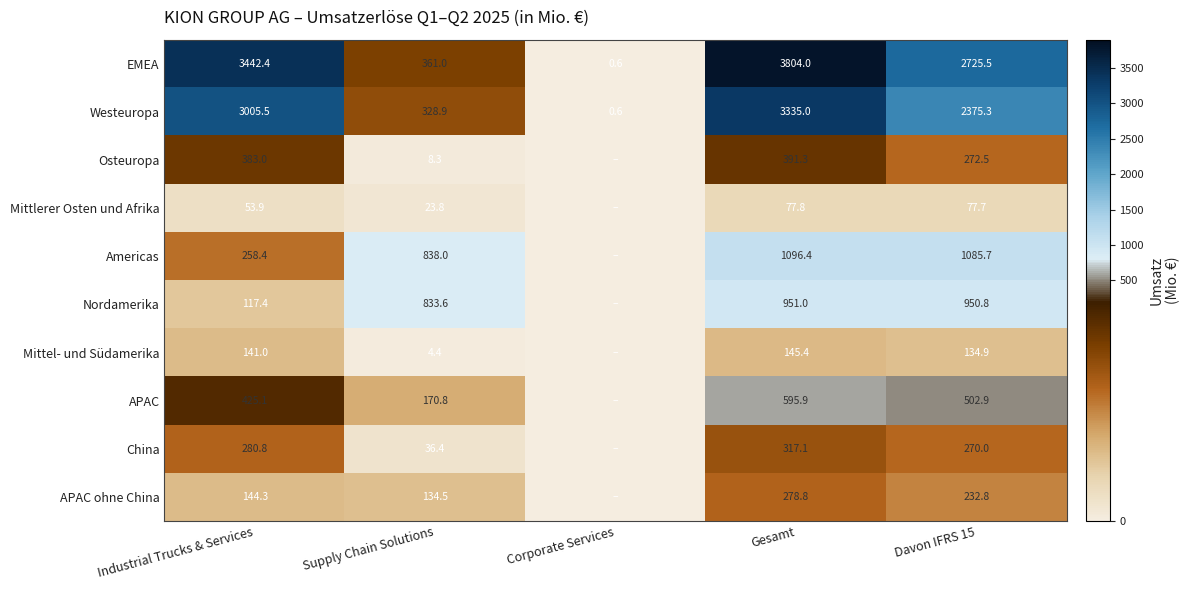

Which series changed the most between Gesamt and Davon IFRS 15?

EMEA